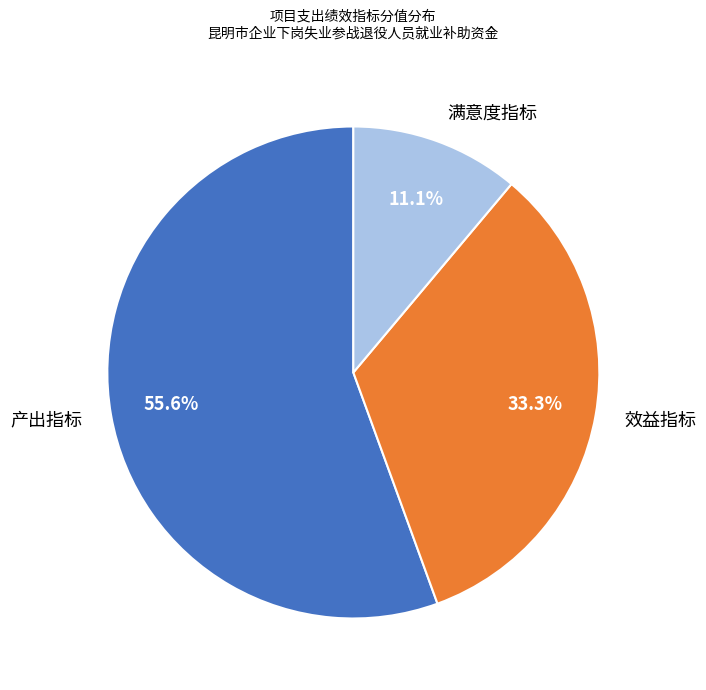

Approximately how many times larger is the value at 效益指标 compared to 满意度指标?

3.0